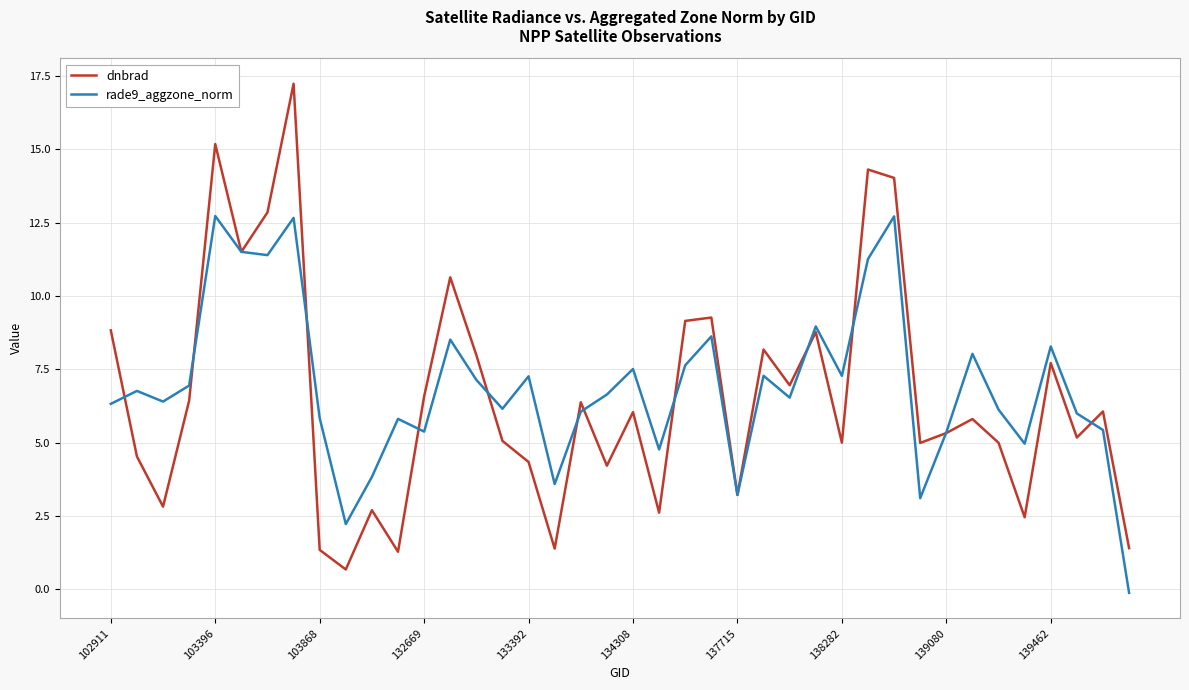

Which series has the largest range (max minus min)?

dnbrad